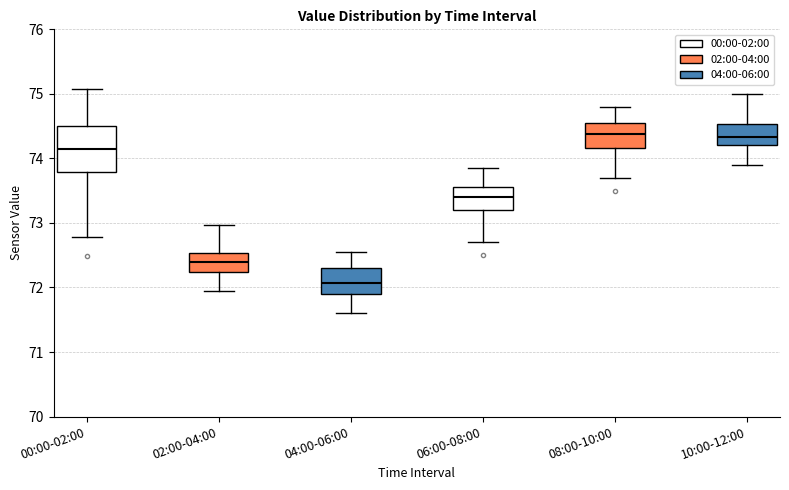

Reading left to right, read every box against the y-axis: the position of its median line, the range the box covers, and the ends of its whiskers. The values are not printed on the chart, so give them approximately, as read against the axis.

00:00-02:00: median 74.1, box 73.8 to 74.5, whiskers 72.8 to 75.1
02:00-04:00: median 72.4, box 72.2 to 72.5, whiskers 72.0 to 73.0
04:00-06:00: median 72.1, box 71.9 to 72.3, whiskers 71.6 to 72.6
06:00-08:00: median 73.4, box 73.2 to 73.6, whiskers 72.7 to 73.9
08:00-10:00: median 74.4, box 74.2 to 74.6, whiskers 73.7 to 74.8
10:00-12:00: median 74.3, box 74.2 to 74.5, whiskers 73.9 to 75.0